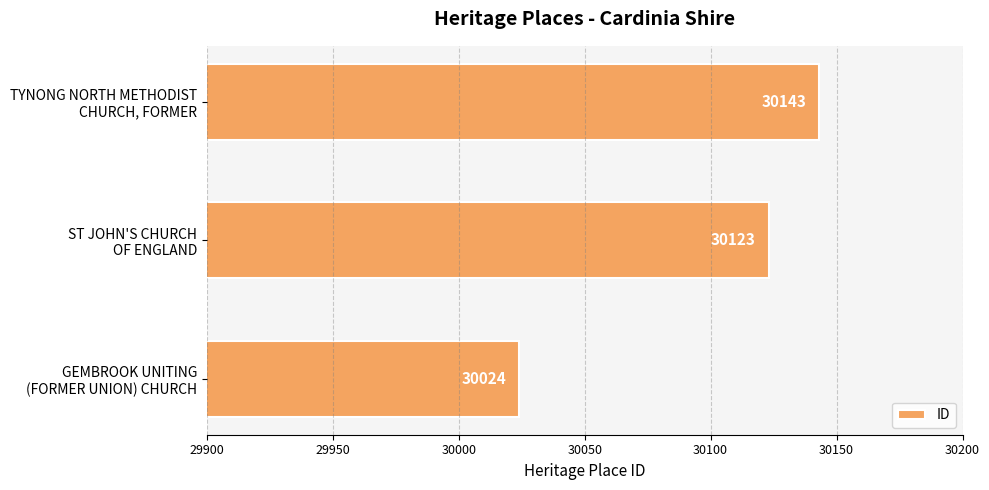

Reading top to bottom, transcribe all the data shown in this chart.

30143	30123	30024